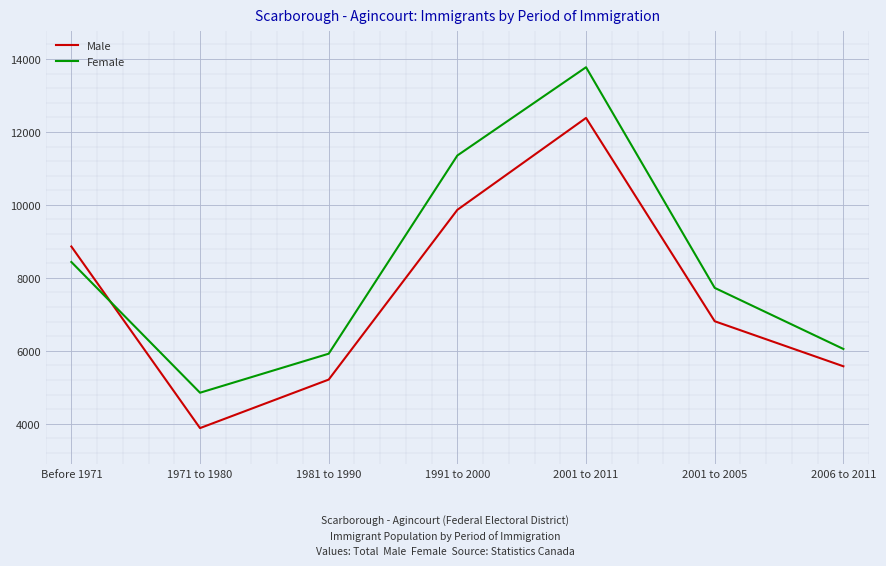

What is the difference between the Female values at 1991 to 2000 and 2001 to 2011?

2420